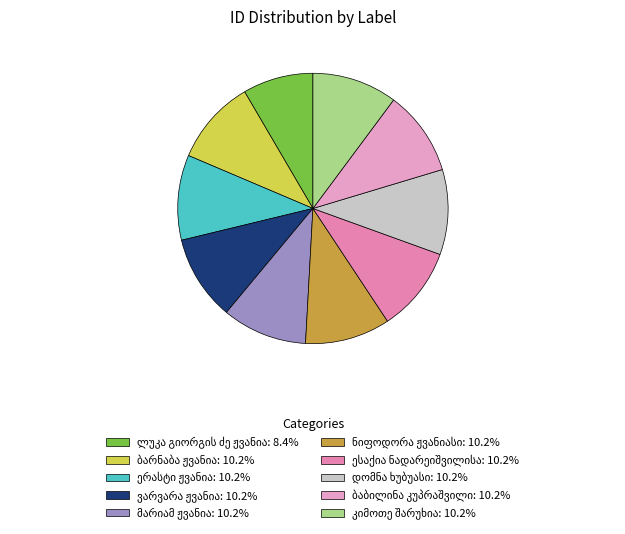

Approximately how many times larger is the value at მარიამ ჟვანია compared to დომნა ხუბუასი?

1.0